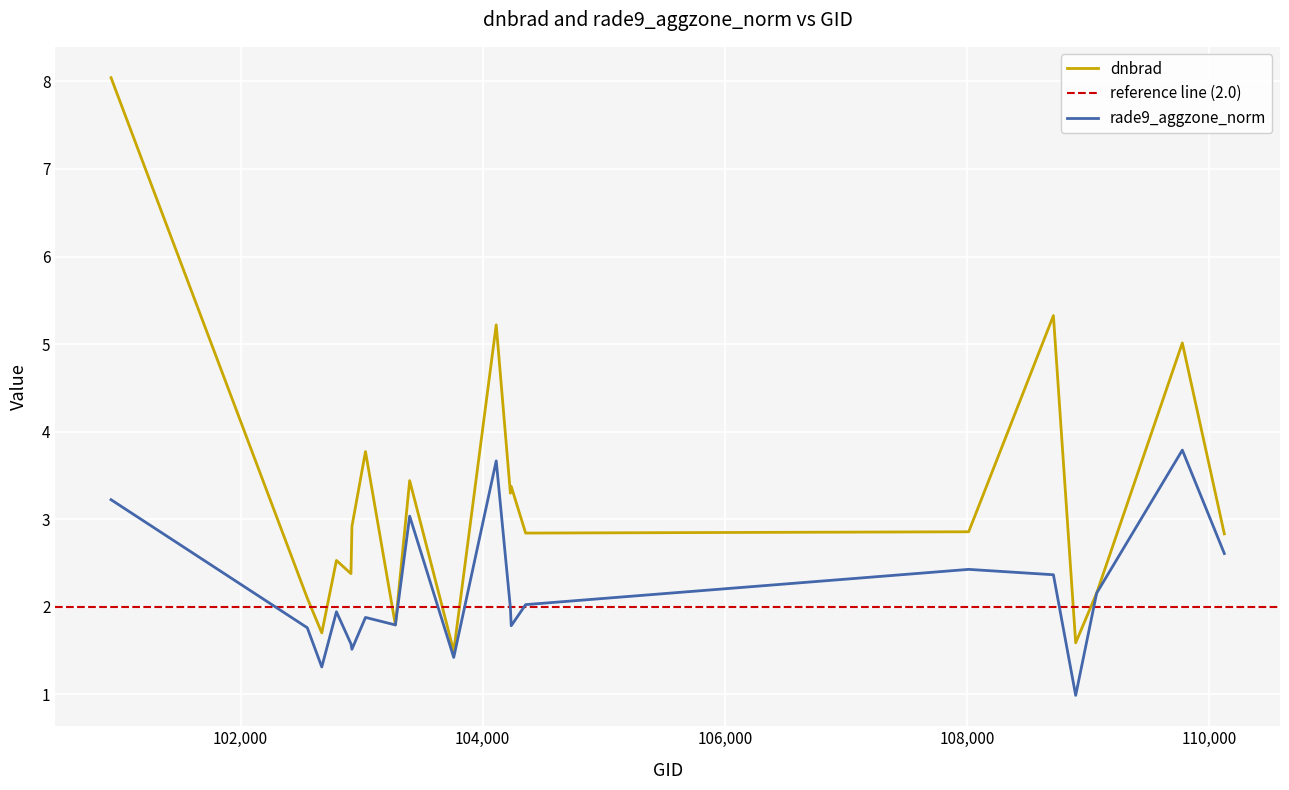

What is the average value of the rade9_aggzone_norm series?

2.2